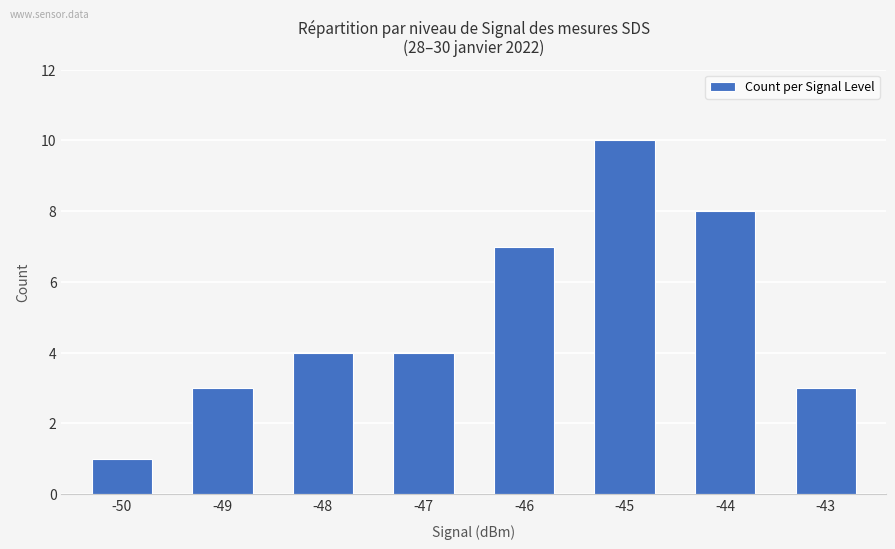

At which category does the chart reach its peak across all series?

-45